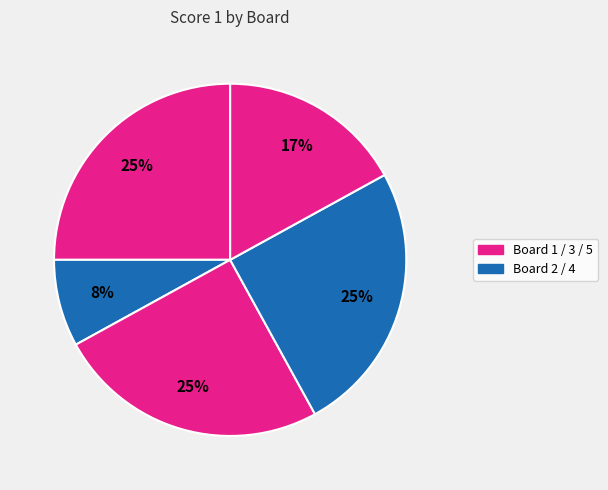

Which slice is the largest?

Board 1